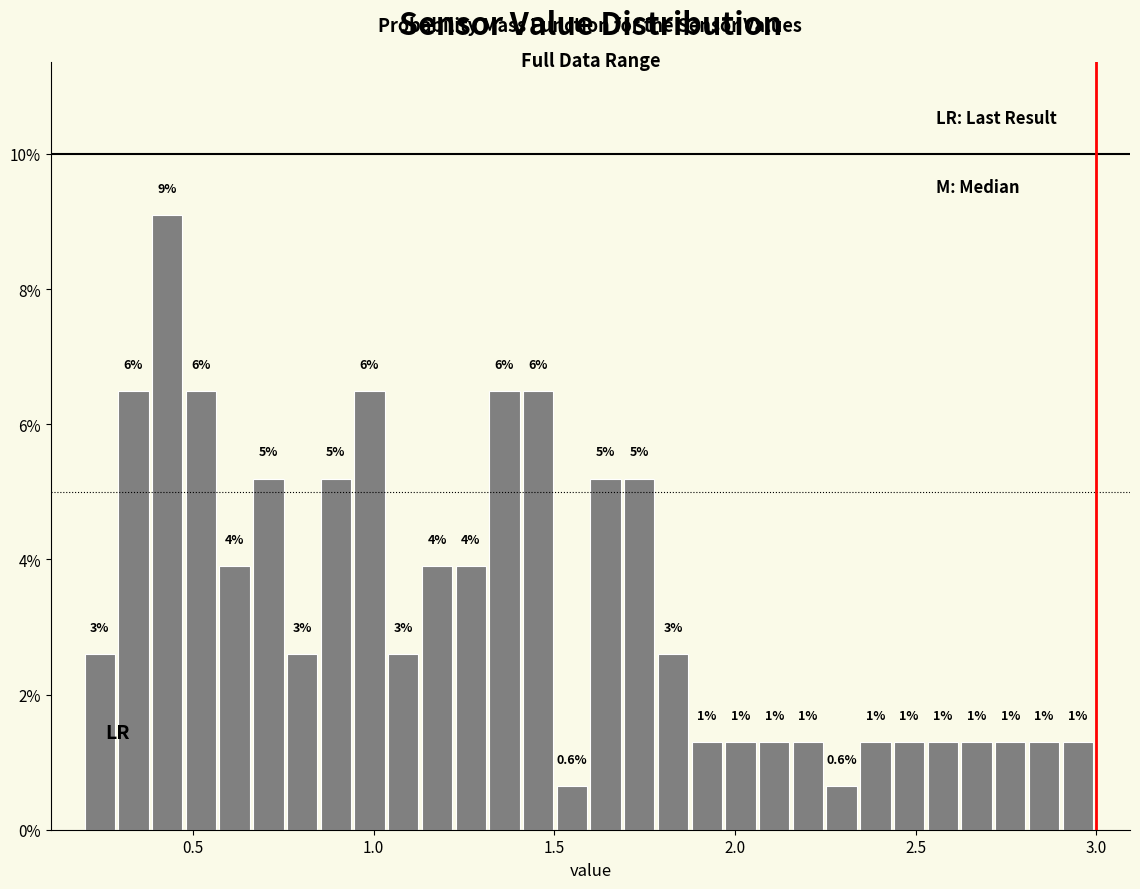

Around what value on the x-axis is the tallest bar? Give the approximate position of its centre, as read against the axis.

0.45